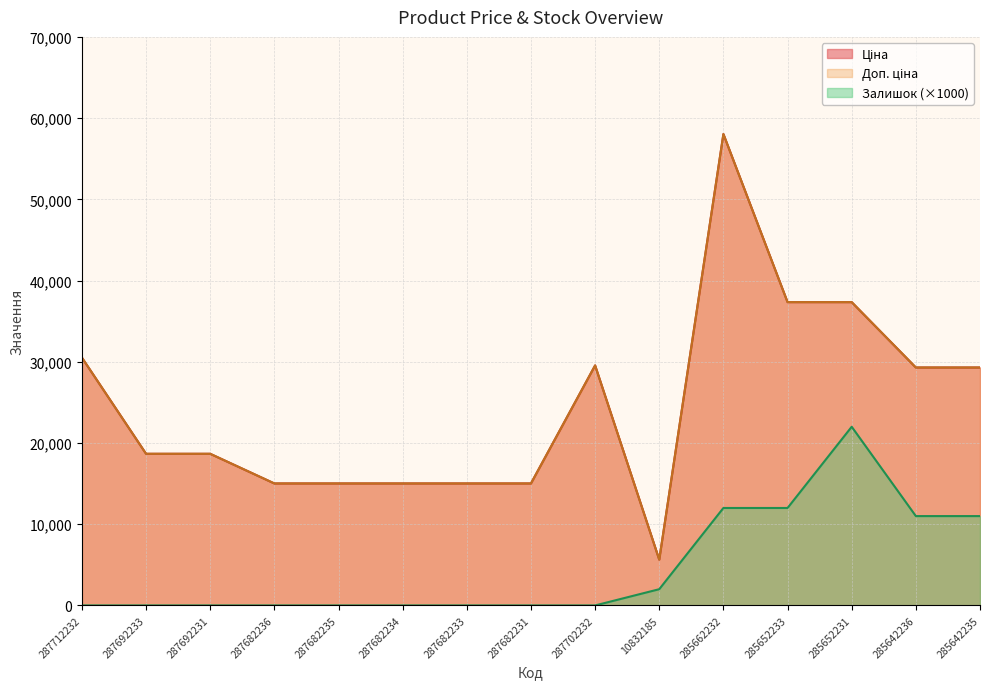

At which category is the sum across all series the highest?

285662232